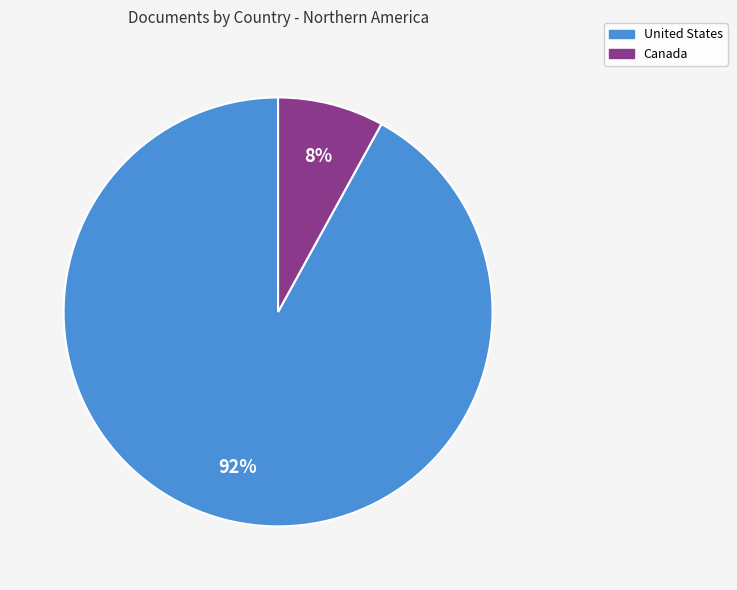

To the nearest percent, what is the combined percentage of United States and Canada?

100%